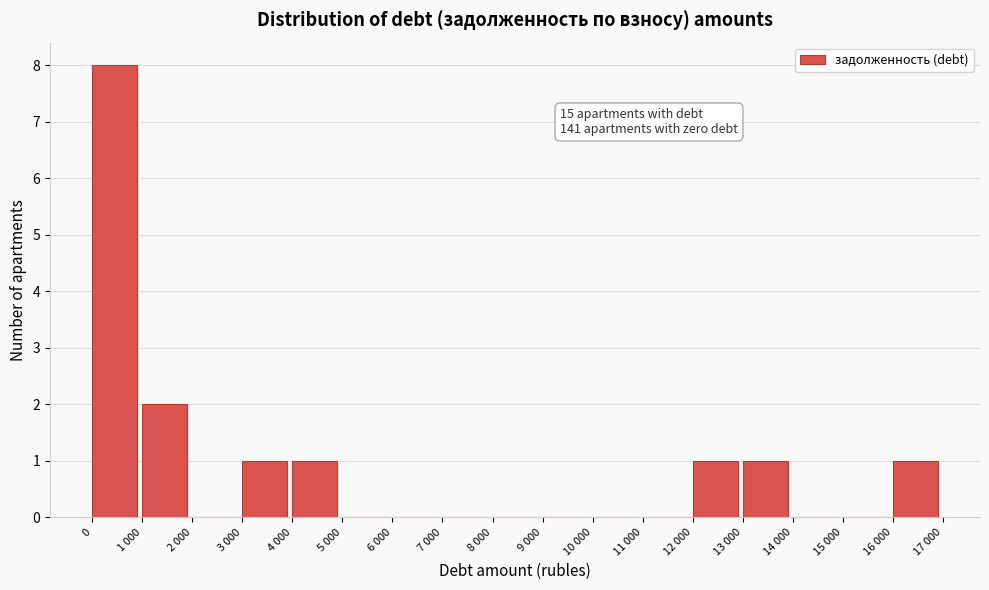

Reading left to right, extract all data points from this chart.

0=8	1 000=2	2 000=0	3 000=1	4 000=1	5 000=0	6 000=0	7 000=0	8 000=0	9 000=0	10 000=0	11 000=0	12 000=1	13 000=1	14 000=0	15 000=0	16 000=1